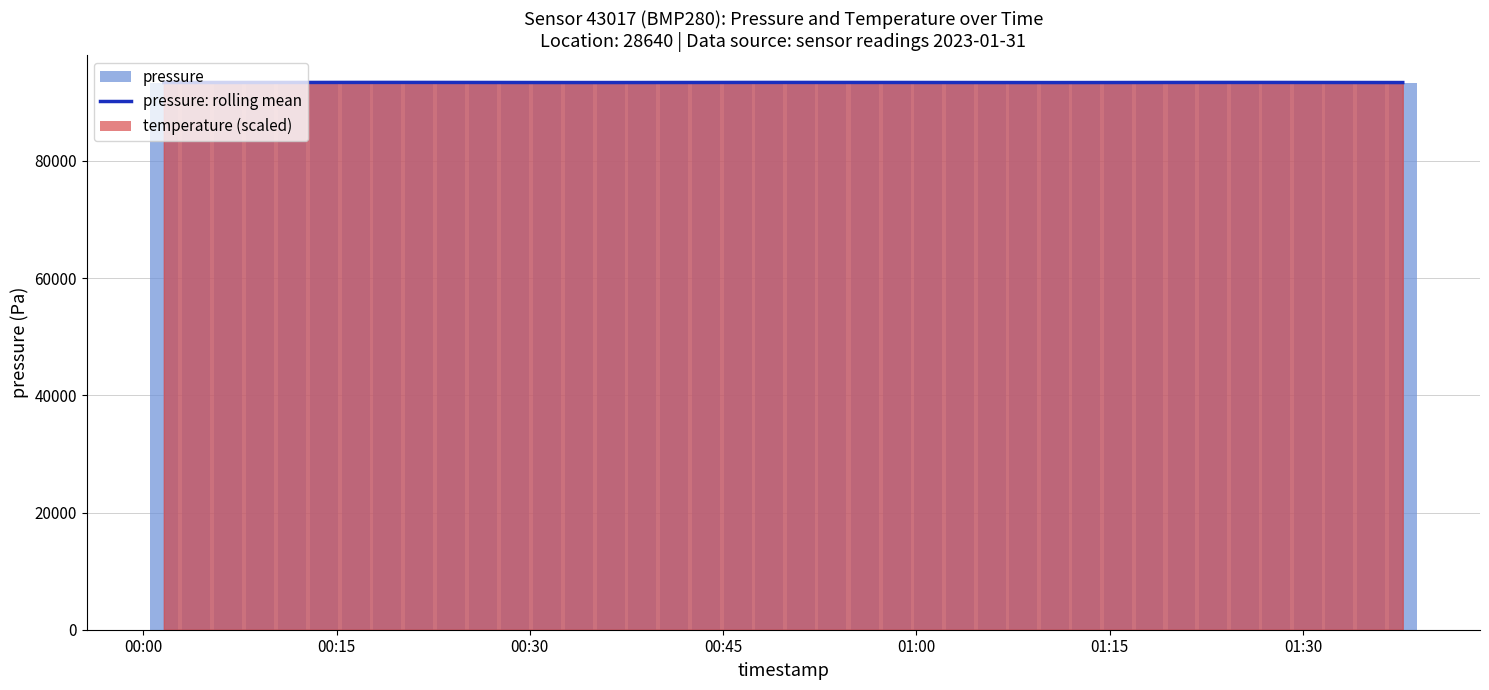

What is the average value of the pressure (bars) series?

93382.8